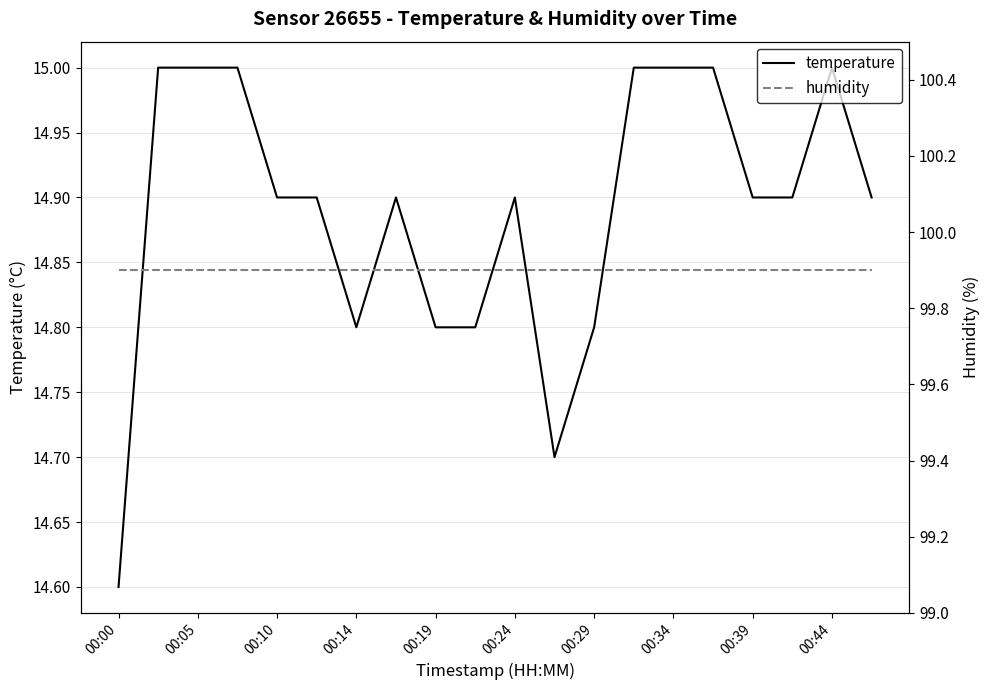

True or false: humidity has more than 2 points higher than both neighbors.

False